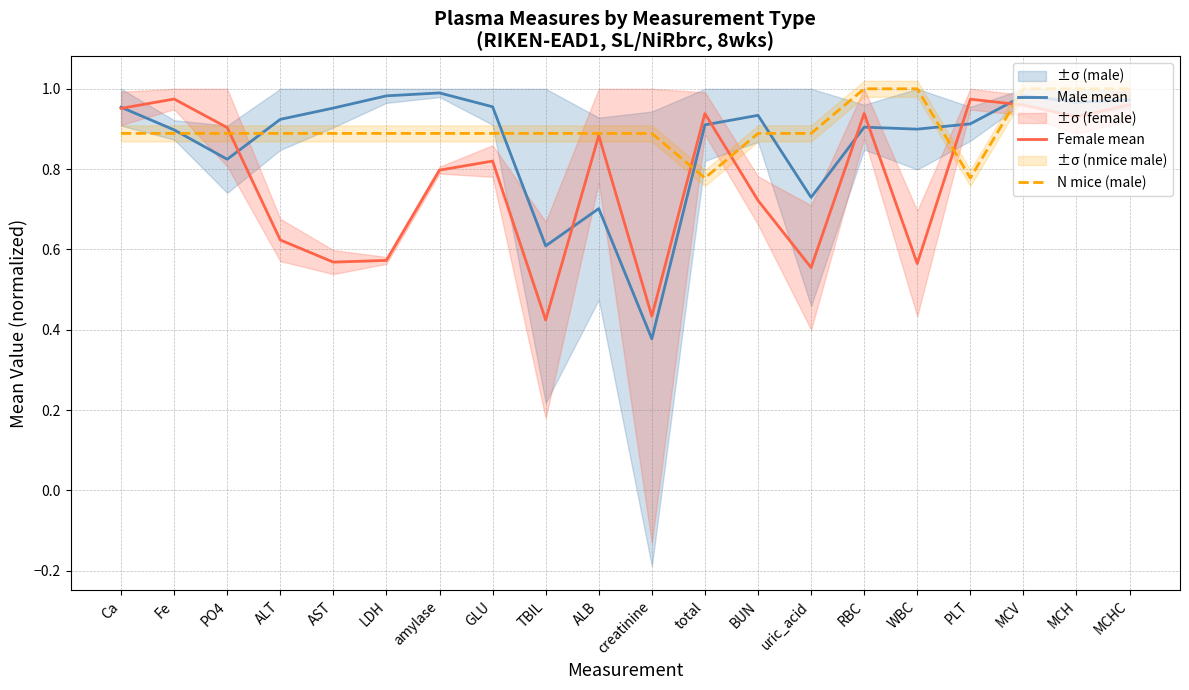

Rank the series by their maximum value, from lowest to highest.

Female mean, Male mean, N mice (male)